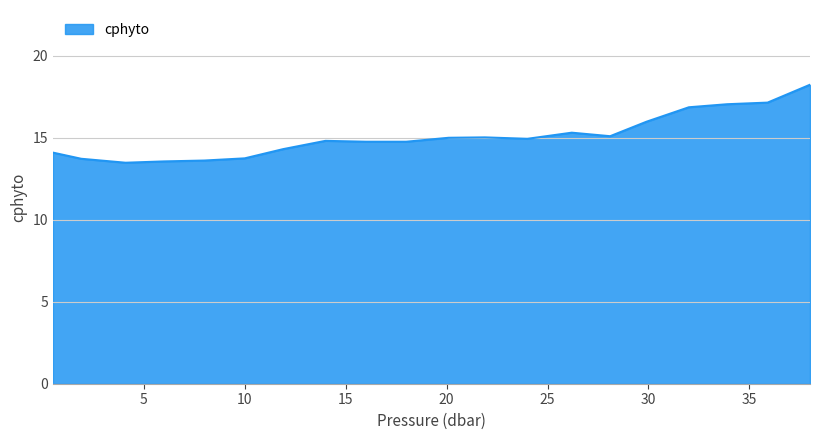

What is the minimum value shown in the chart?

13.5